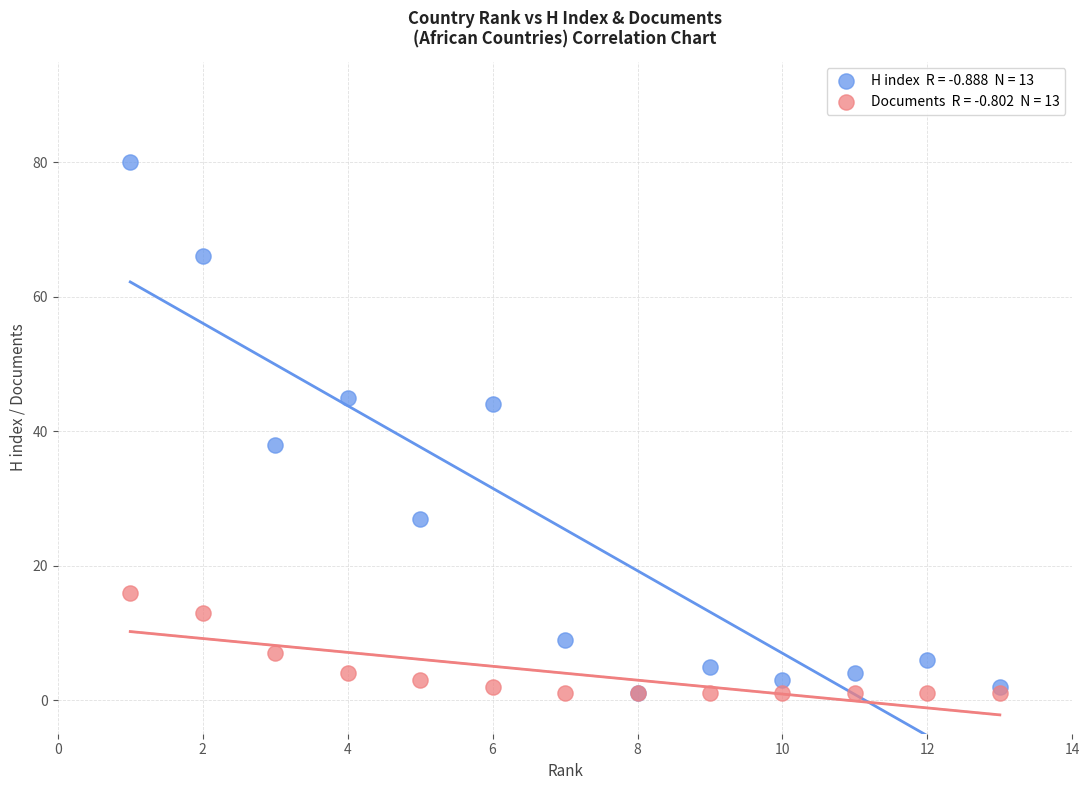

Across all series, what Y value is closest to 40?

38